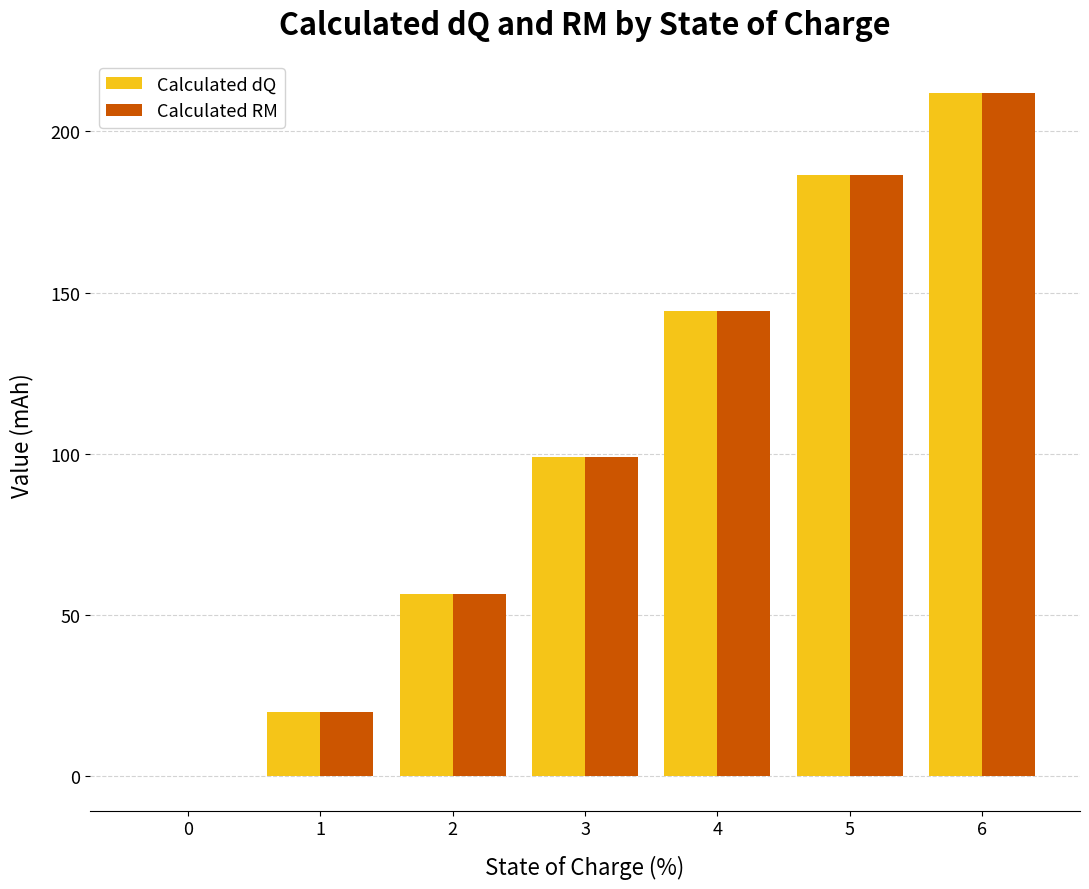

At which category does the chart reach its peak across all series?

6